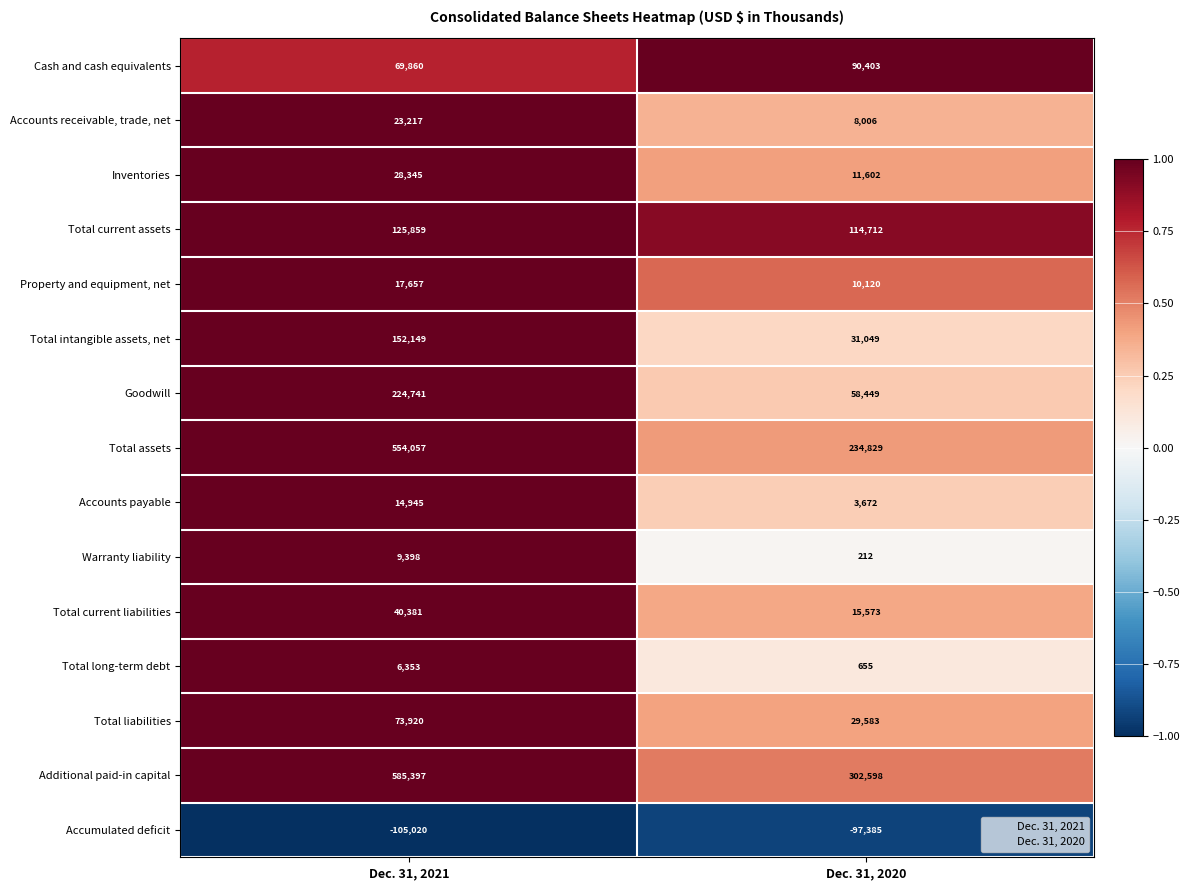

What is the spread (max minus min) of values at Dec. 31, 2020?

399983